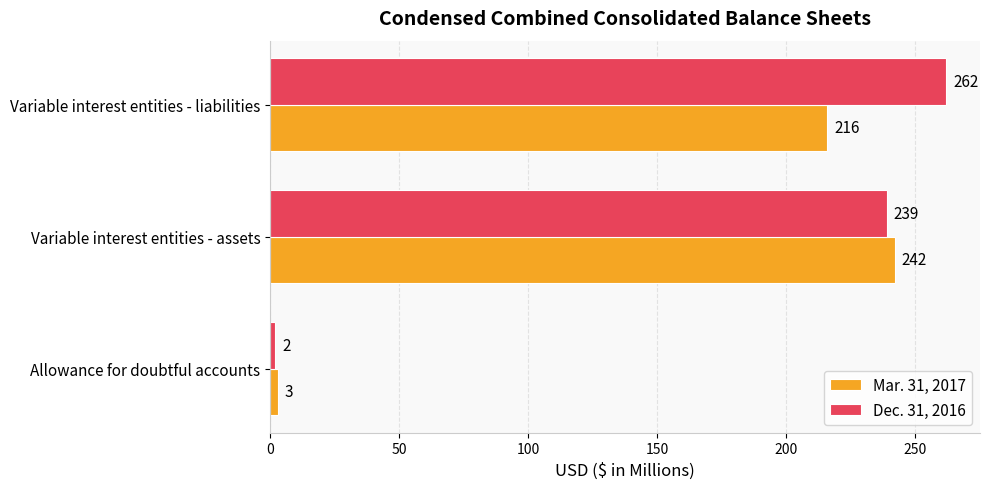

What is the sum of all Mar. 31, 2017 values?

461